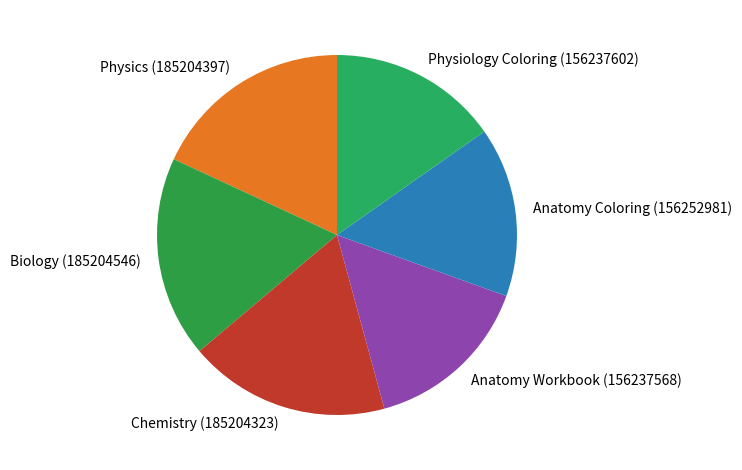

Is Chemistry (185204323) the majority of the pie?

No